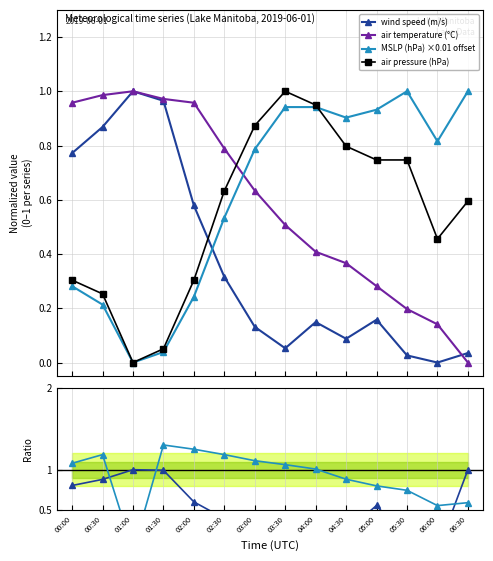

True or false: air temperature (°C) has more than 0 interior local peaks.

True